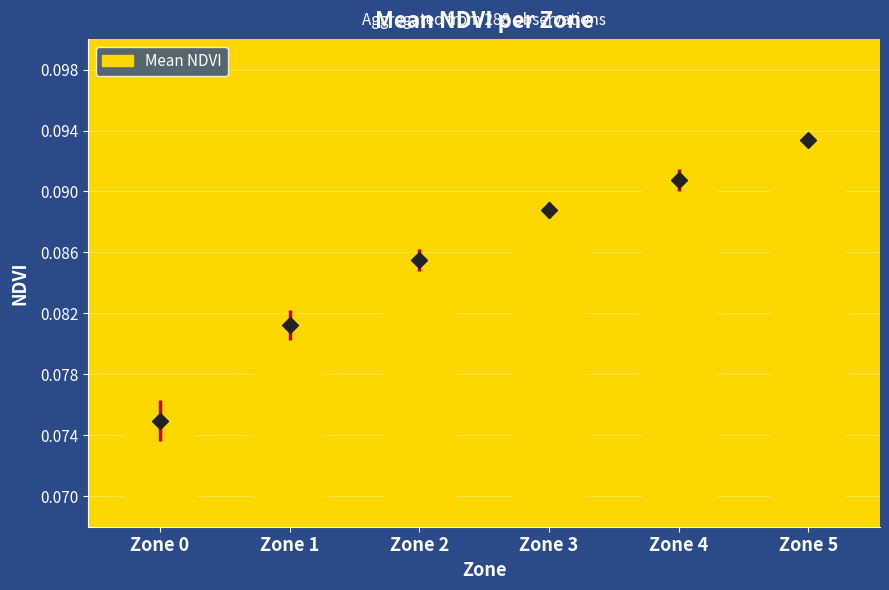

What is the approximate value at Zone 4?

0.1